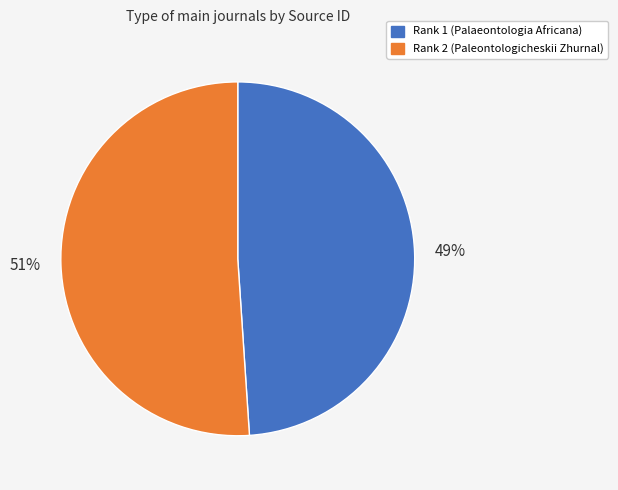

Does Rank 2 (Paleontologicheskii Zhurnal) account for over 50% of the chart?

Yes